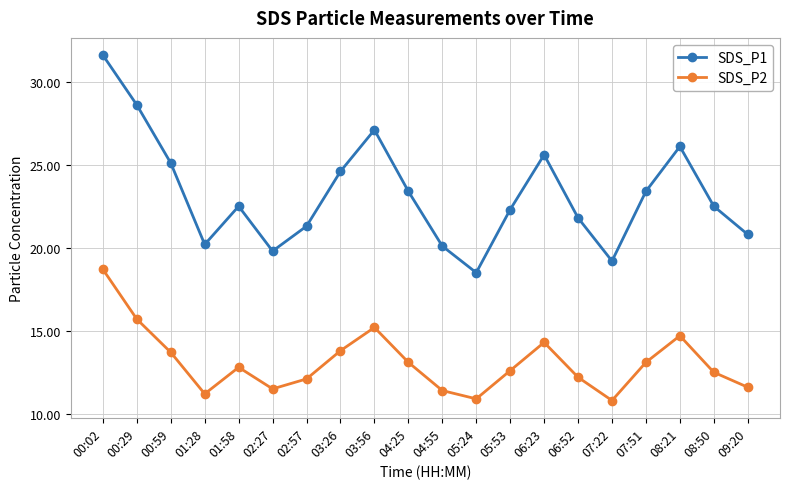

Reading left to right, extract all data points from this chart.

SDS_P1: 00:02=31.6	00:29=28.6	00:59=25.1	01:28=20.2	01:58=22.5	02:27=19.8	02:57=21.3	03:26=24.6	03:56=27.1	04:25=23.4	04:55=20.1	05:24=18.5	05:53=22.3	06:23=25.6	06:52=21.8	07:22=19.2	07:51=23.4	08:21=26.1	08:50=22.5	09:20=20.8
SDS_P2: 00:02=18.7	00:29=15.7	00:59=13.7	01:28=11.2	01:58=12.8	02:27=11.5	02:57=12.1	03:26=13.8	03:56=15.2	04:25=13.1	04:55=11.4	05:24=10.9	05:53=12.6	06:23=14.3	06:52=12.2	07:22=10.8	07:51=13.1	08:21=14.7	08:50=12.5	09:20=11.6